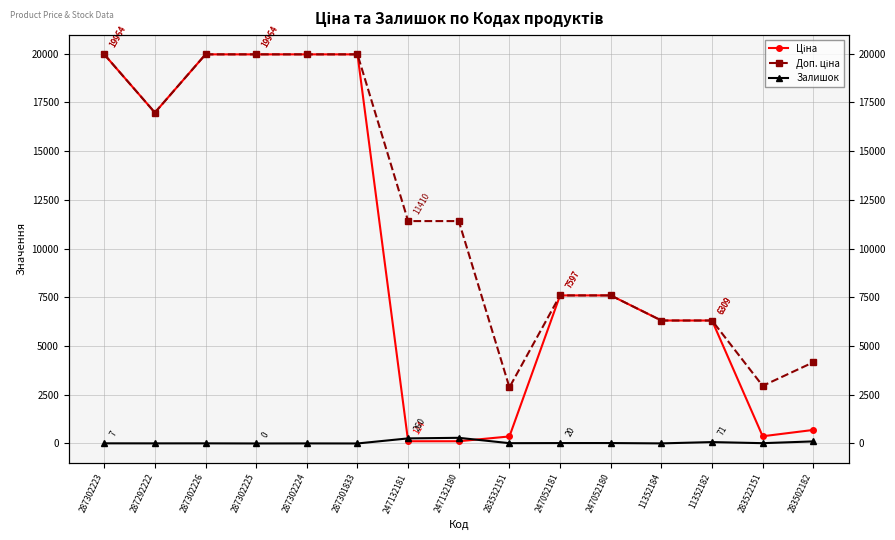

At how many categories does at least one series exceed 8372?

8